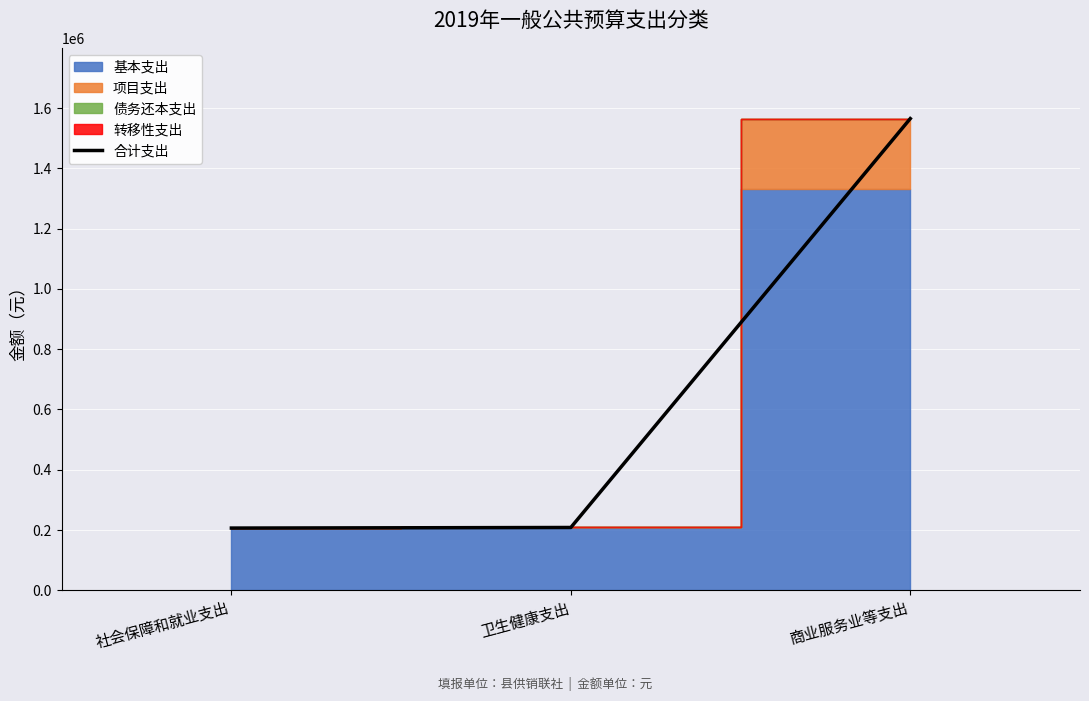

How many data points are above 208512?

1